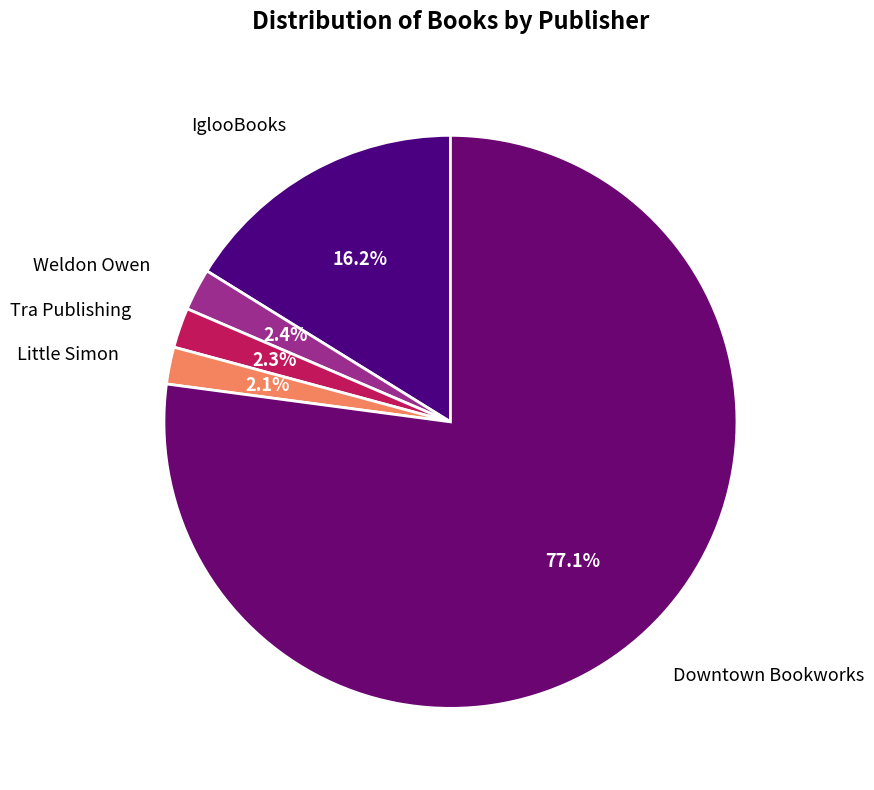

Which has a higher value, IglooBooks or Tra Publishing?

IglooBooks